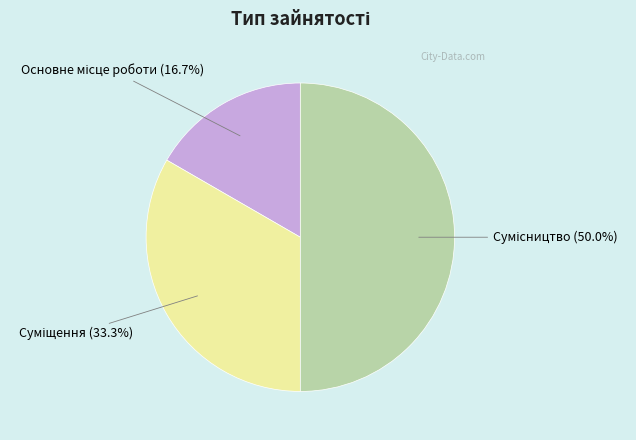

To the nearest percent, what is the combined percentage of Основне місце роботи and Суміщення?

50%